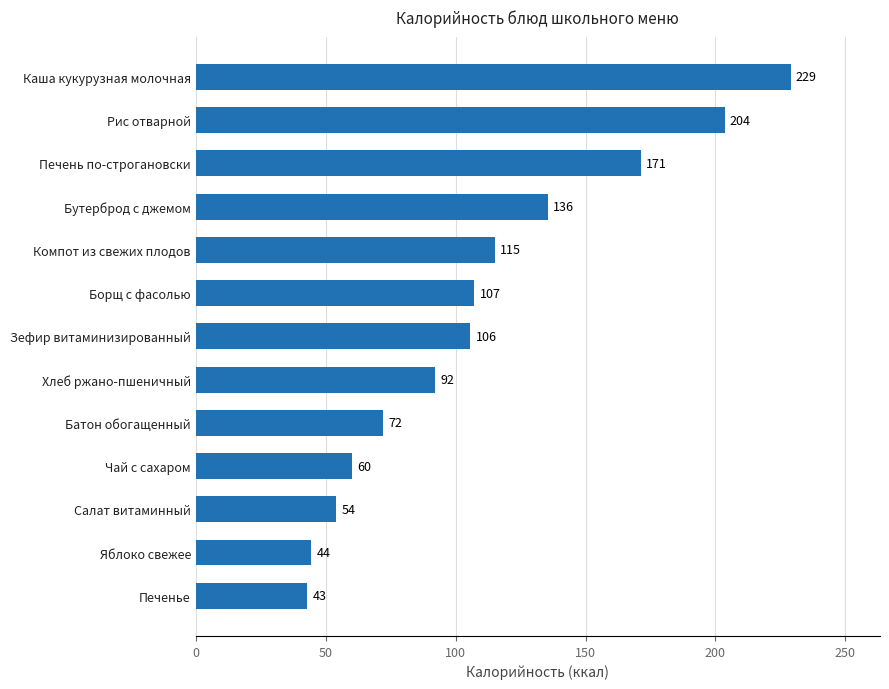

Is it true that the value at Борщ с фасолью is 21.5?

False